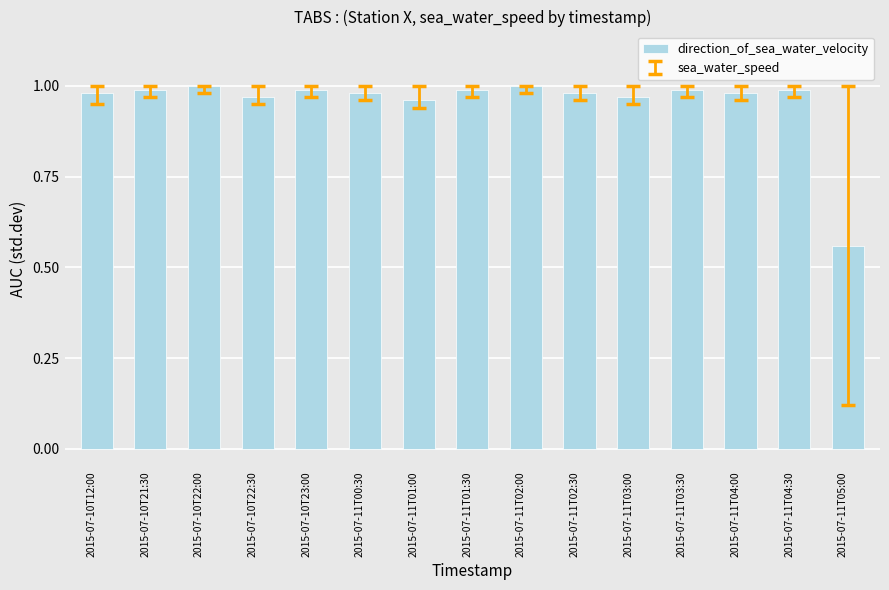

At which label is the value closest to 0?

2015-07-11T05:00